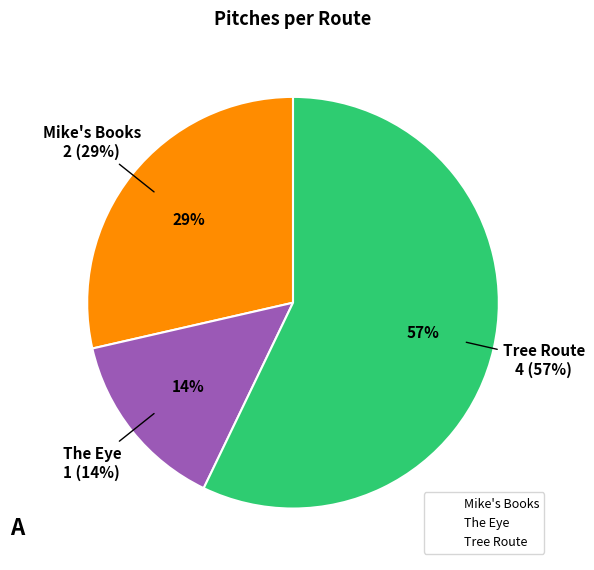

Count the number of slices in the pie.

3